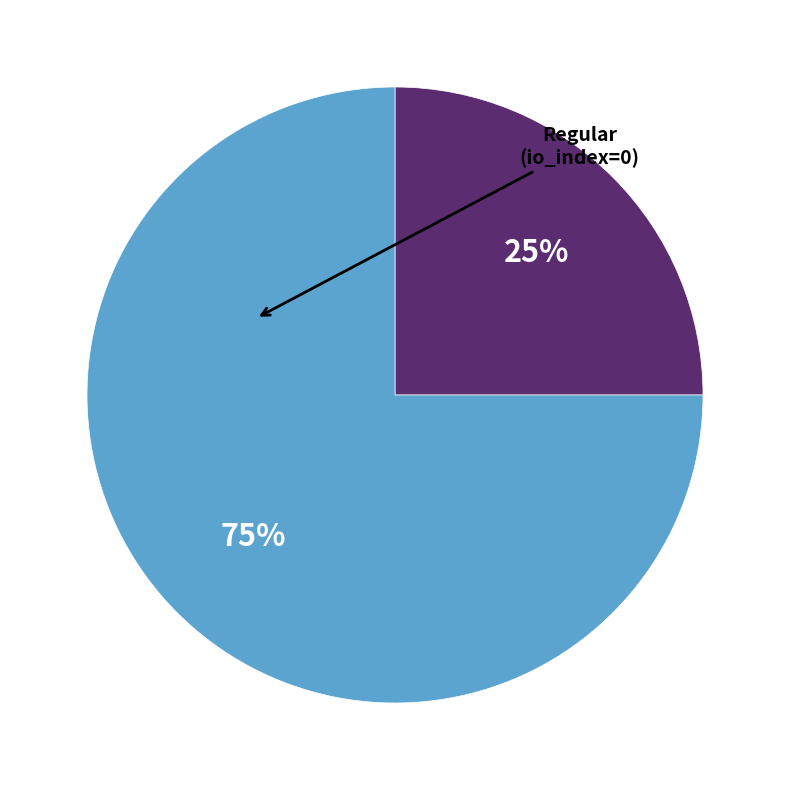

To the nearest percent, what is the average slice percentage?

50%